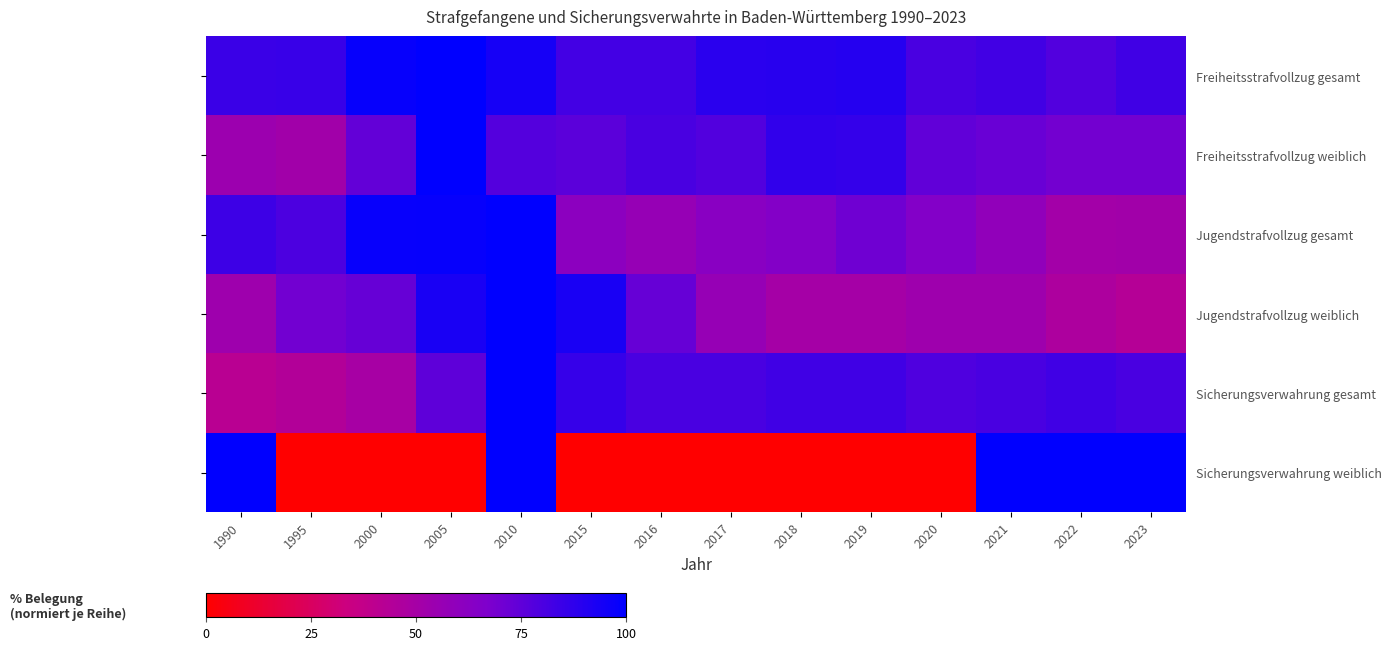

At how many categories does at least one series exceed 37?

14